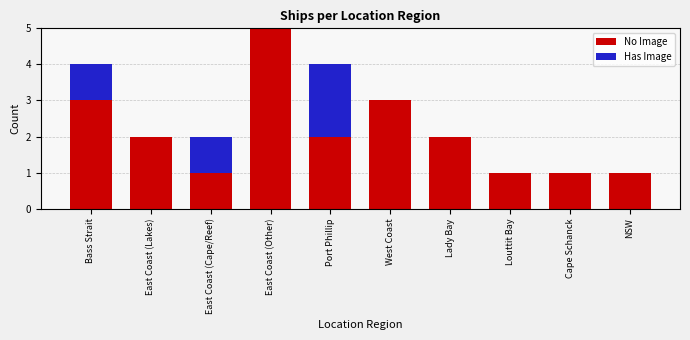

At which category is the sum across all series the highest?

East Coast (Other)